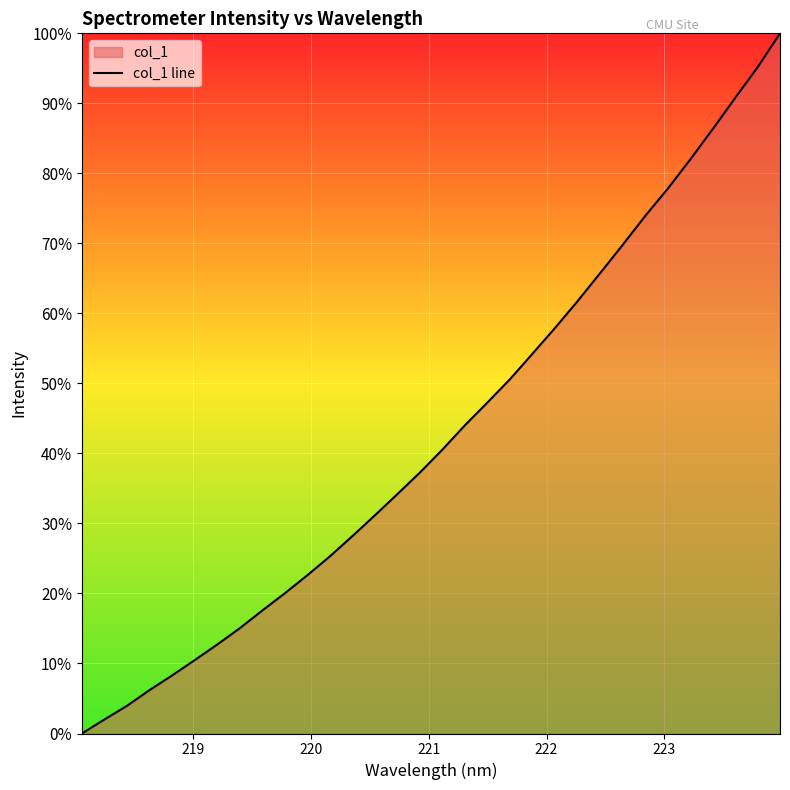

What is the difference between the maximum and minimum values?

100.0